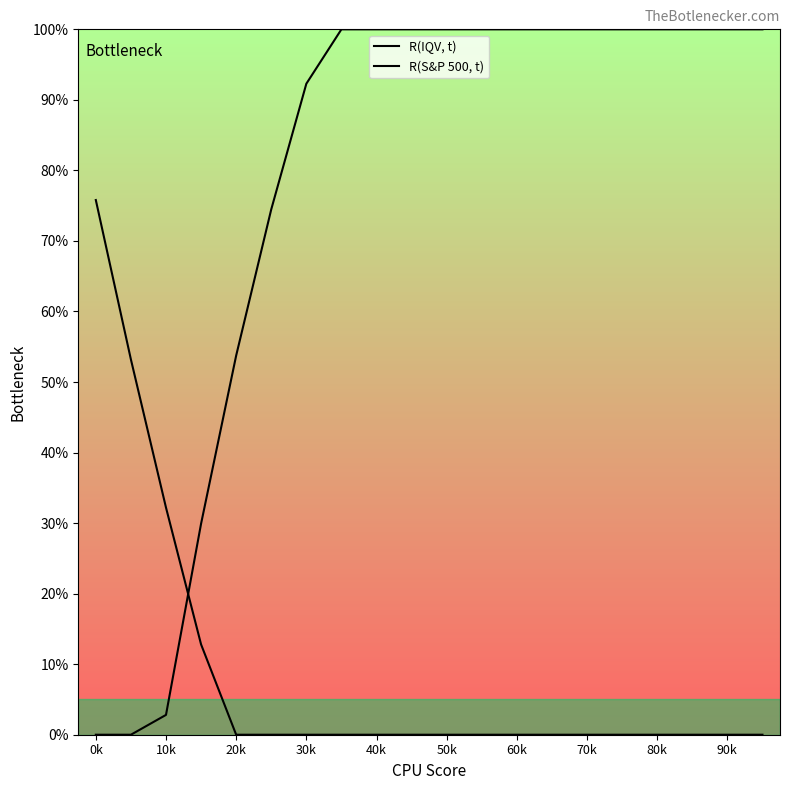

What is the maximum value for R(S&P 500, t)?

100.0